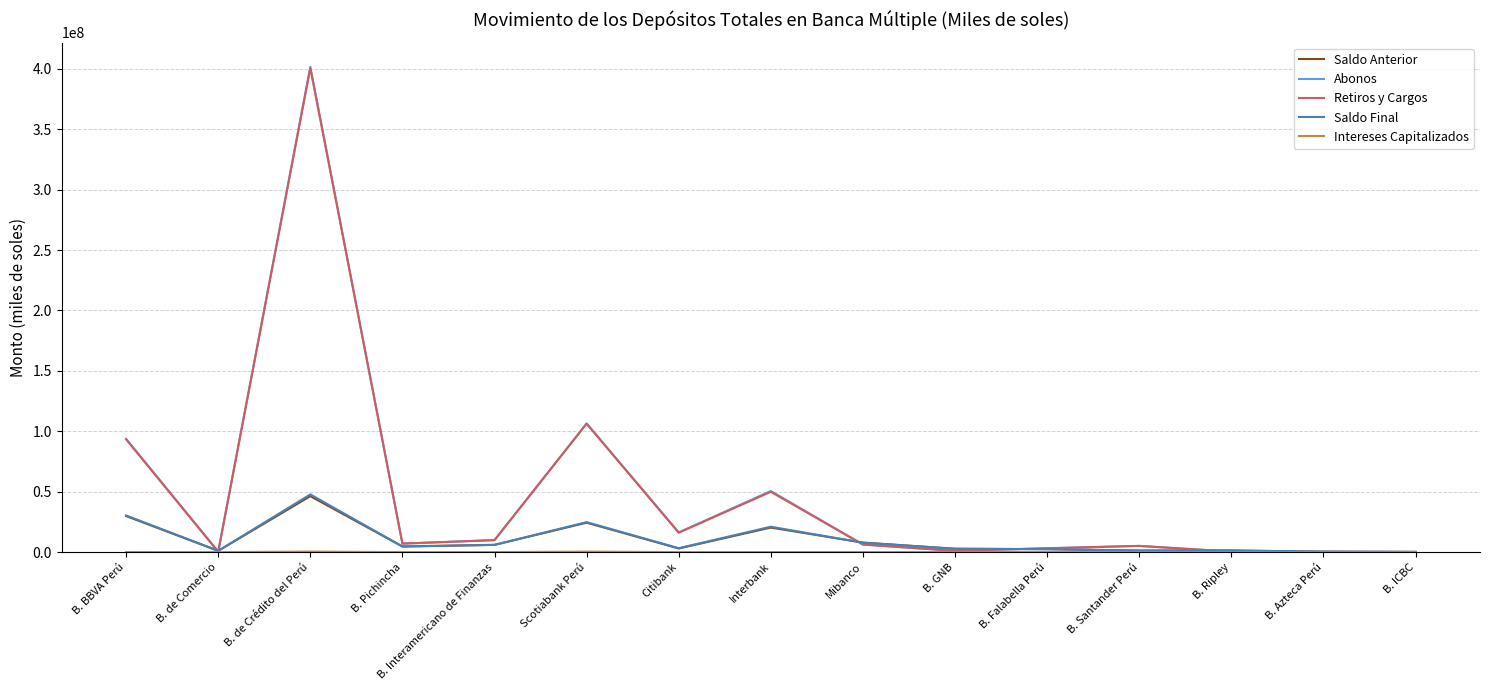

At which label is Abonos closest to 200896174?

Scotiabank Perú